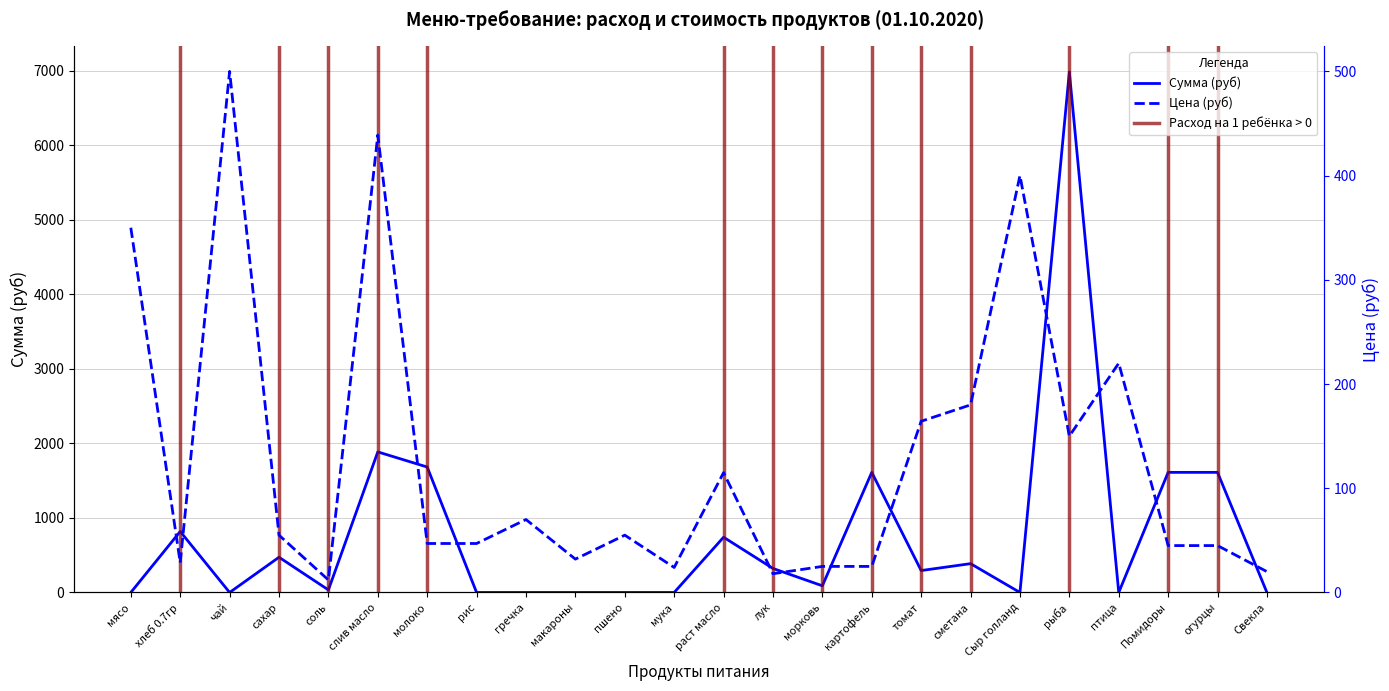

How many values in the Сумма (руб) series are below 294?

12